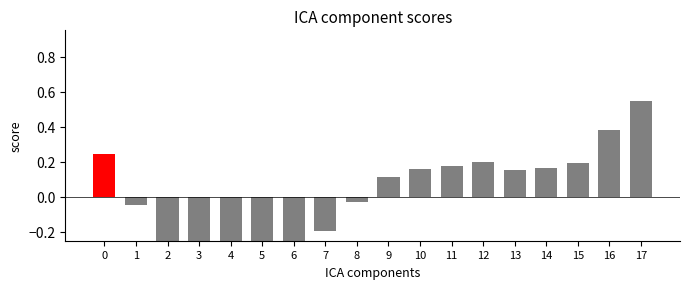

Between 11 and 14, which is larger?

11